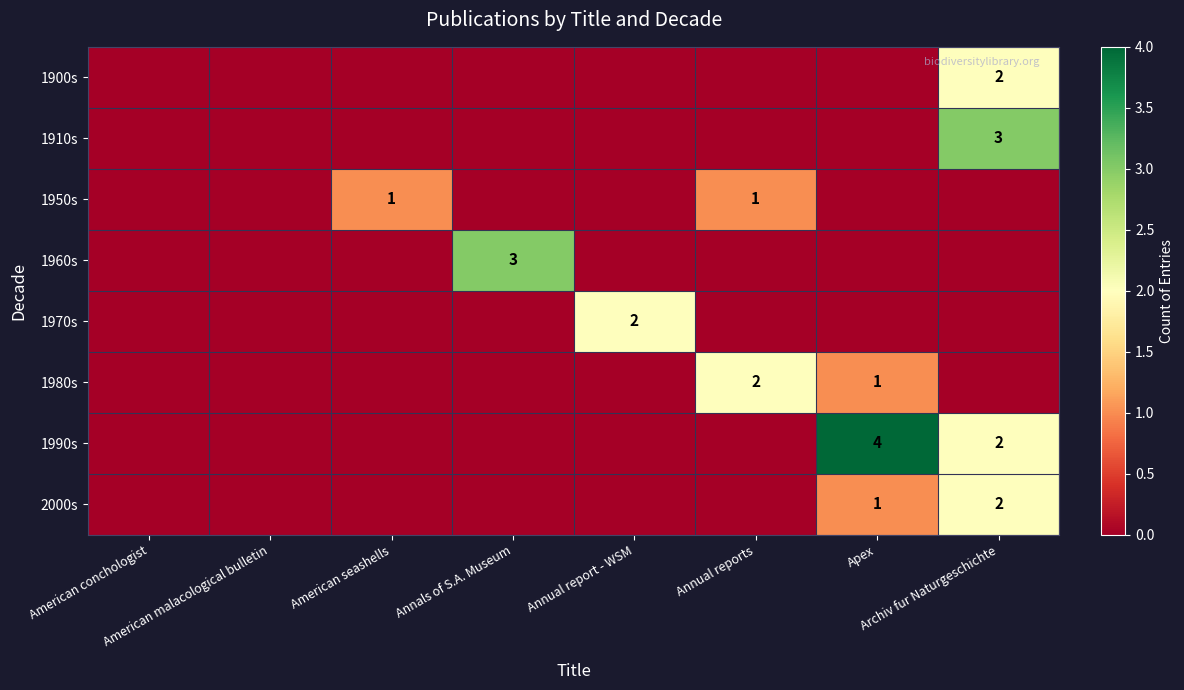

True or false: 1900s has a value of 0 at Annual report - WSM.

True